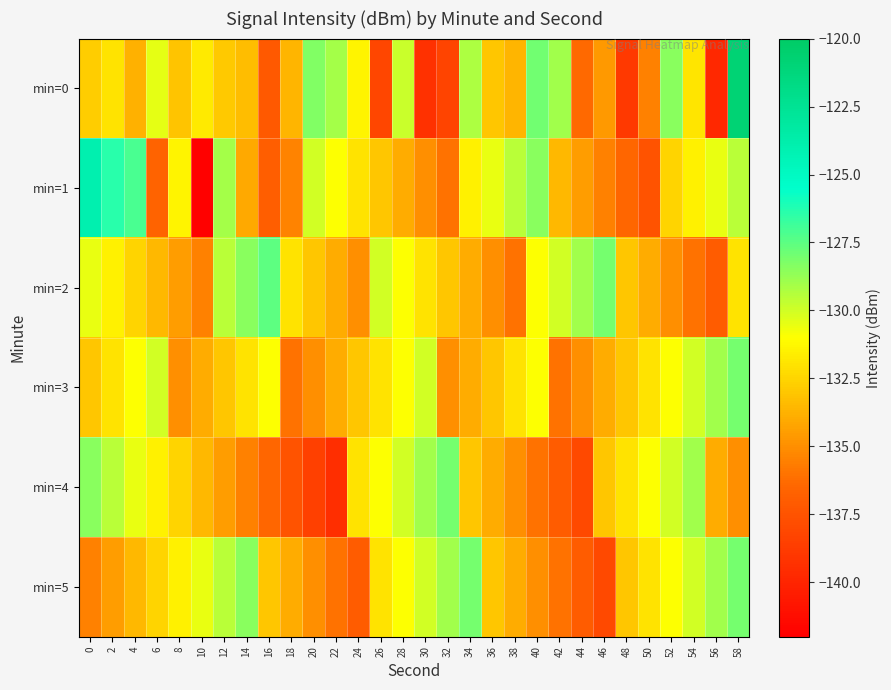

How many categories are shown in the chart?

30